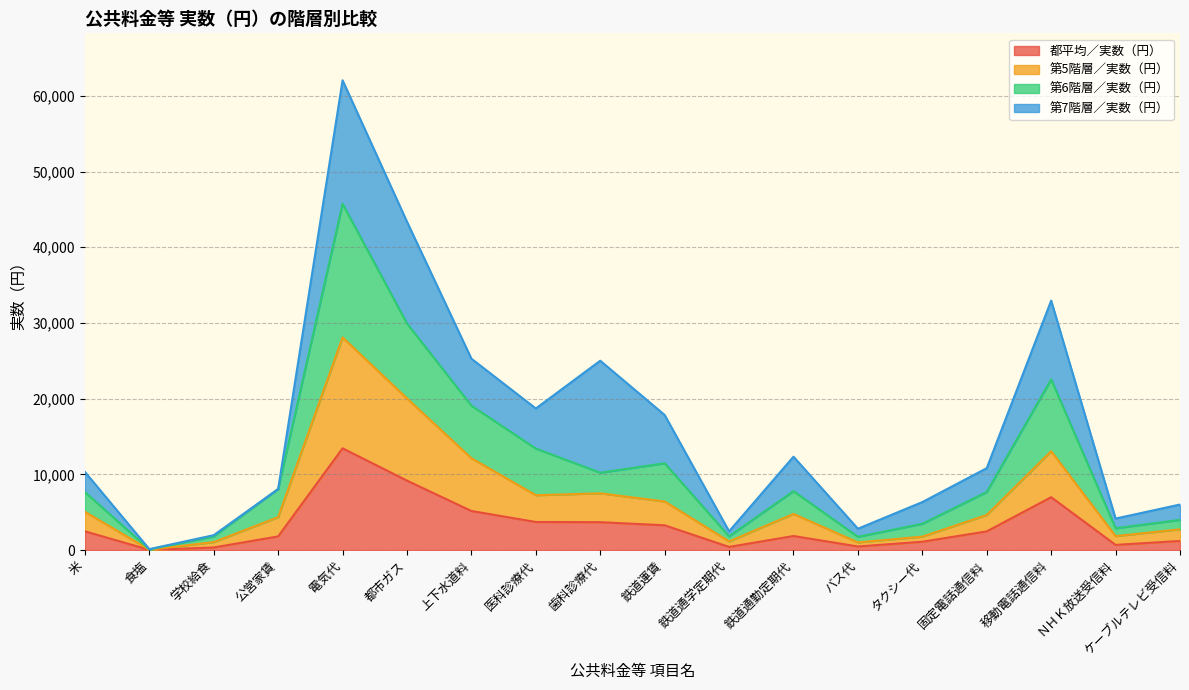

What is the maximum value for 都平均／実数（円）?

13450